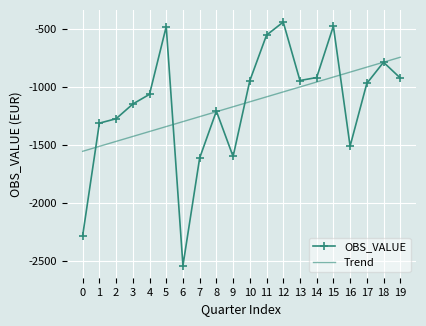

True or false: OBS_VALUE has more than 0 interior local peaks.

True